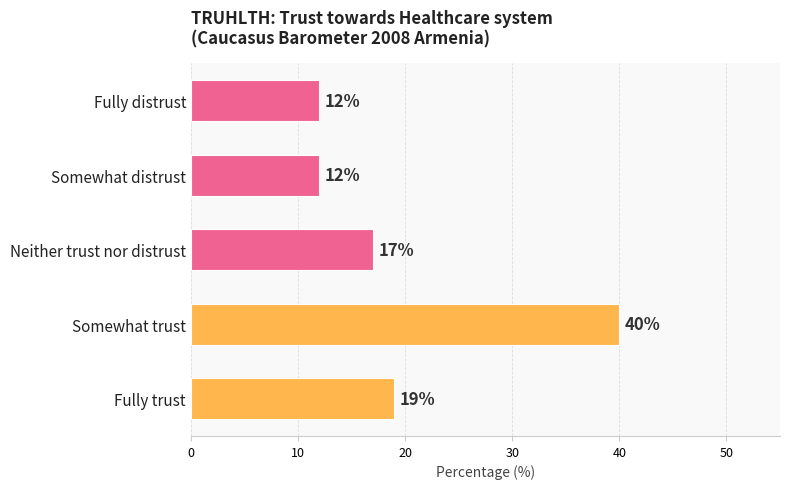

The value at Somewhat distrust is 12. True or false?

True